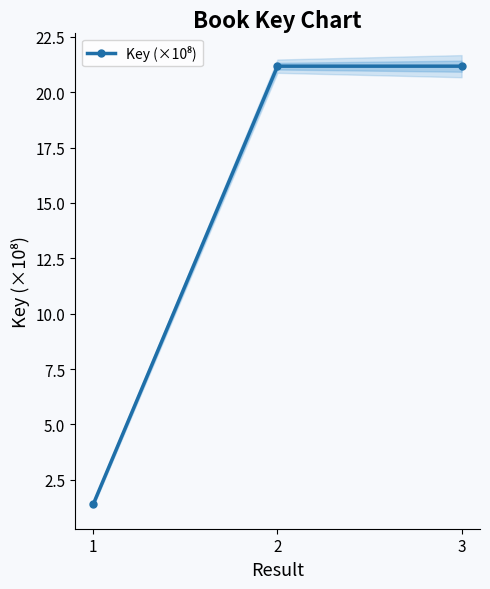

Reading left to right, what are all the values shown in this chart?

1=1.4	2=21.2	3=21.2